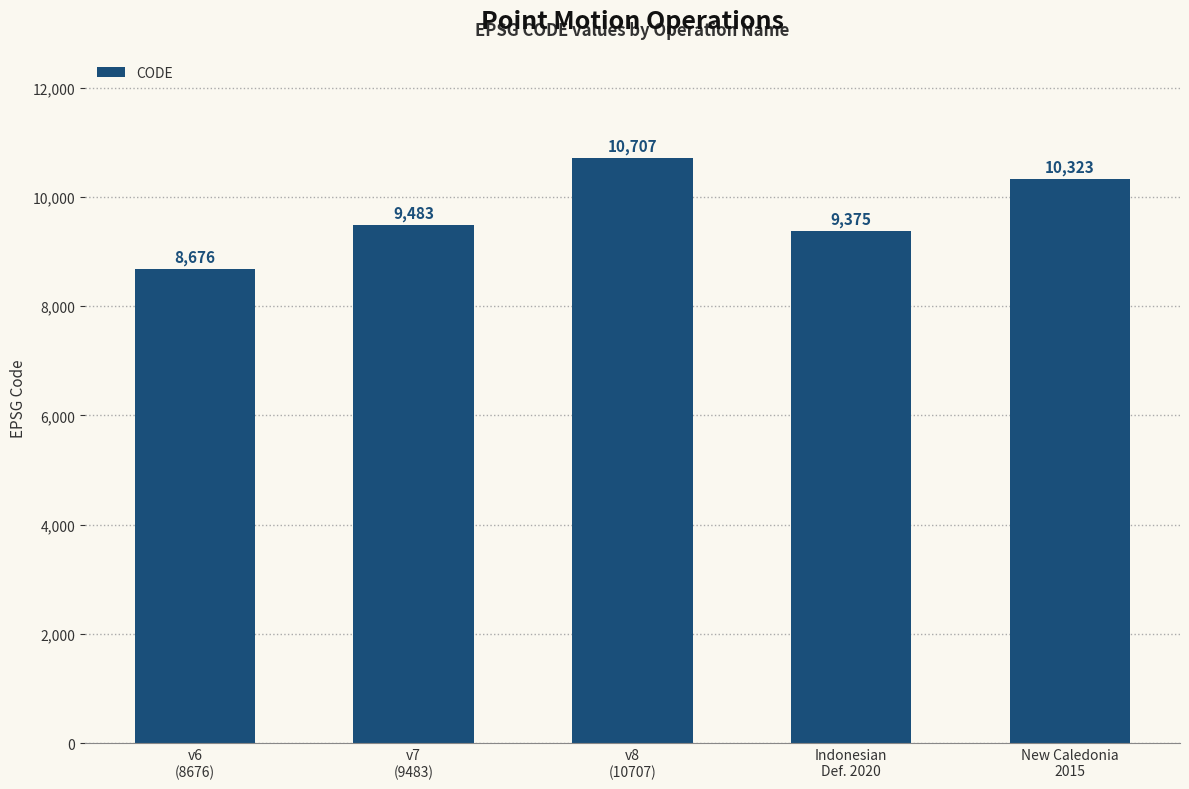

The value at New Caledonia
2015 is 5322. True or false?

False